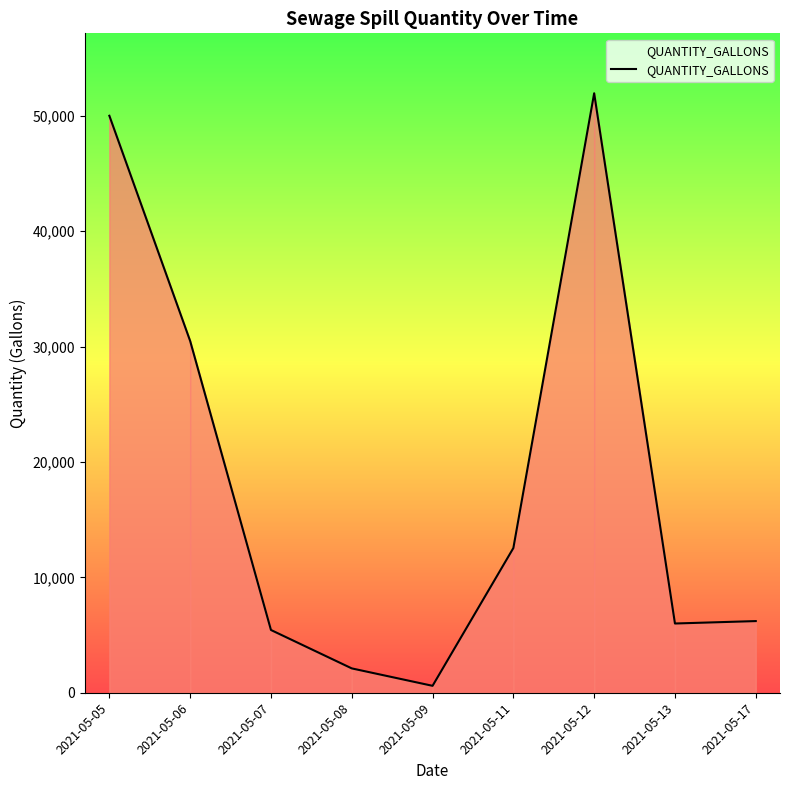

Which has a higher value, 2021-05-12 or 2021-05-11?

2021-05-12